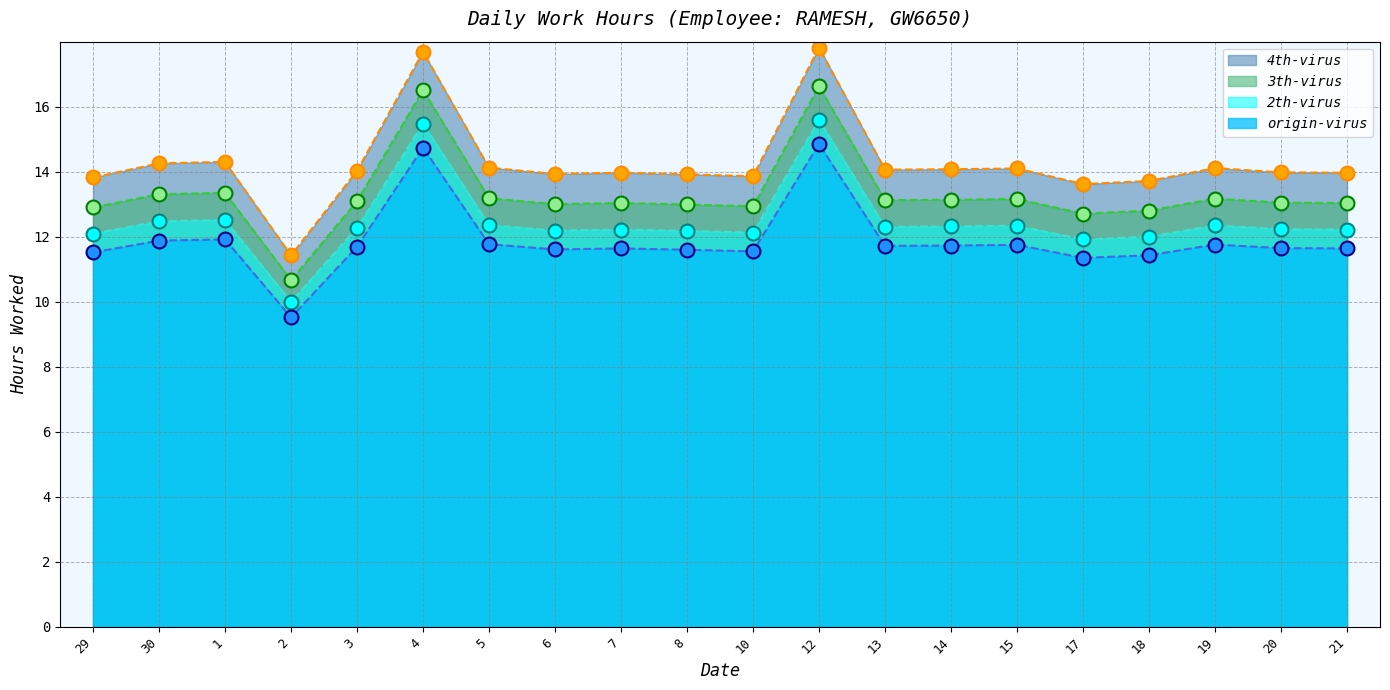

True or false: 2th-virus has a value of 12.1 at 29.

True